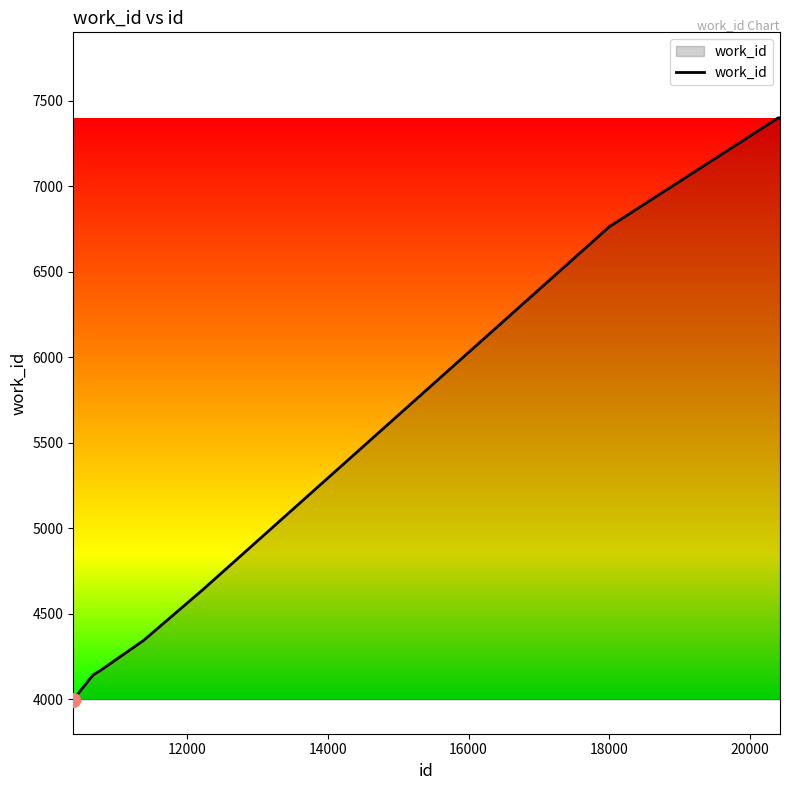

What is the maximum value shown in the chart?

7401